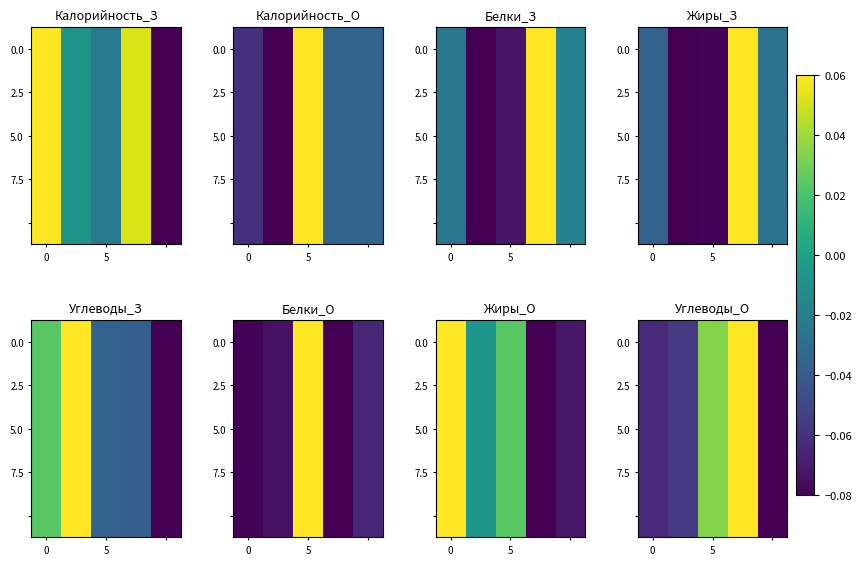

Count the number of categories in the chart.

5